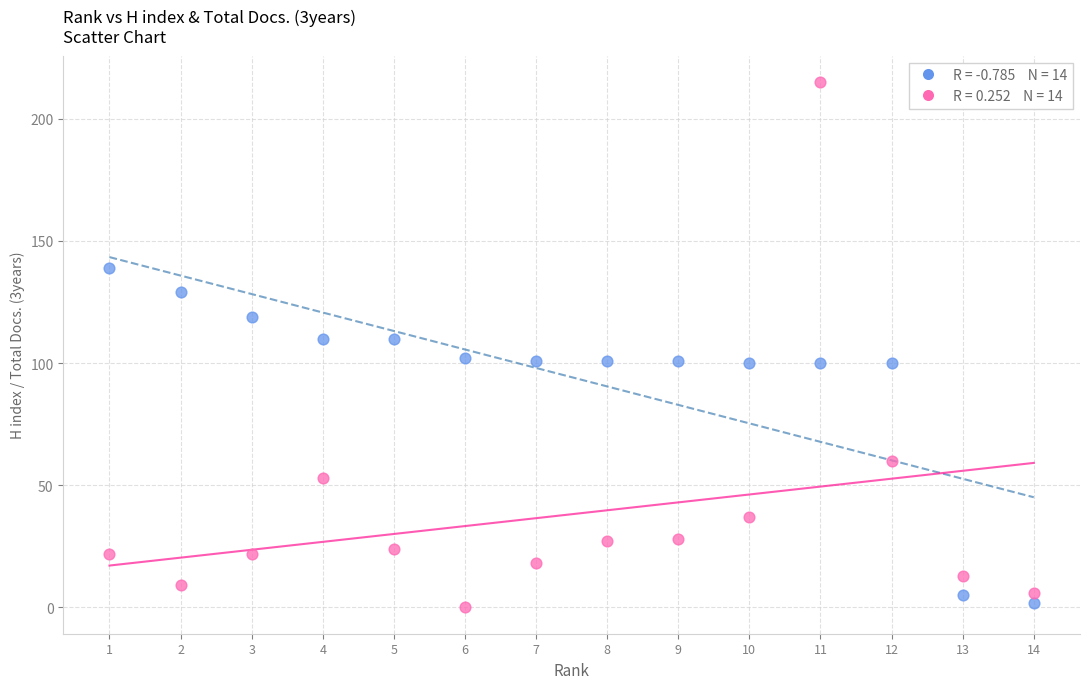

Across all data points, what is the range of Y values (max minus min)?

215